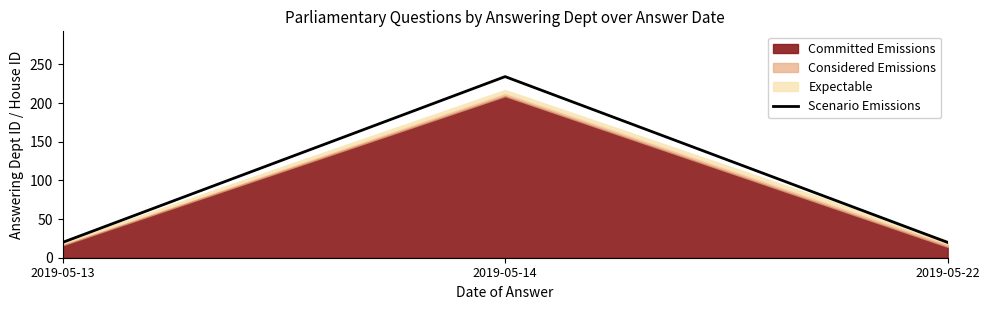

What is the highest value of the Scenario Emissions series?

234.3